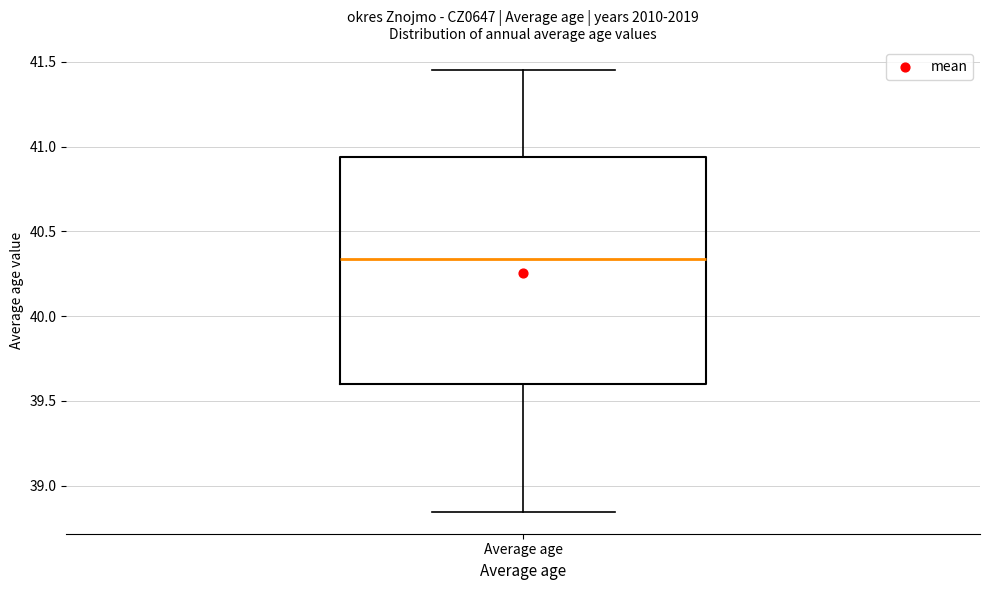

Transcribe this box plot: give where the median line is, the range the box spans, and where the two whiskers end, as read against the y-axis. The values are not printed on the chart, so give them approximately, as read against the axis.

median 40.35, box 39.60 to 40.95, whiskers 38.85 to 41.45